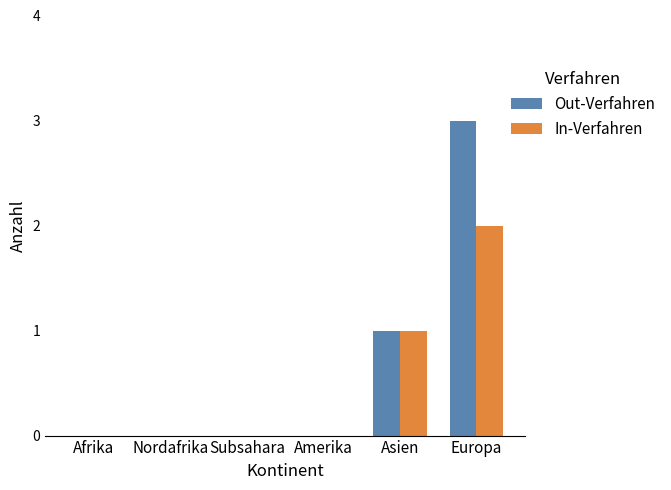

Are the bars horizontal?

No